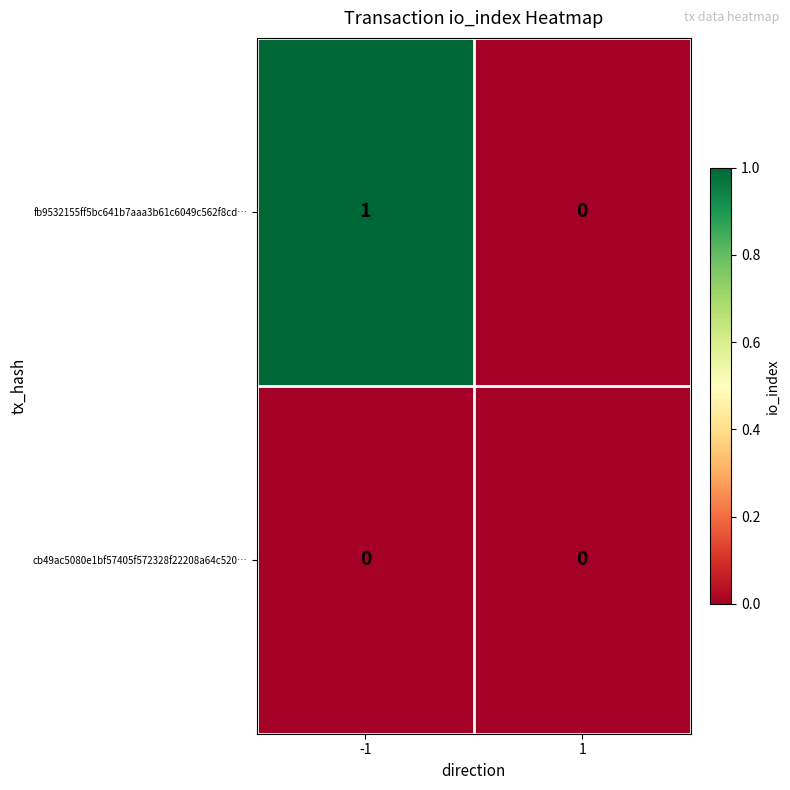

Which series has the largest total across all categories?

fb9532155ff5bc641b7aaa3b61c6049c562f8cd…